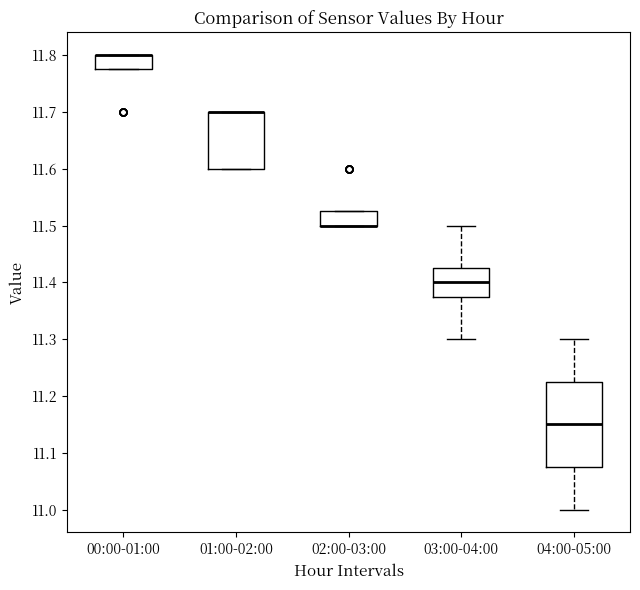

Reading left to right, read every box against the y-axis: the position of its median line, the range the box covers, and the ends of its whiskers. The values are not printed on the chart, so give them approximately, as read against the axis.

00:00-01:00: median 11.80 (drawn on the box's upper edge), box 11.78 to 11.80, whiskers 11.78 to 11.80
01:00-02:00: median 11.70 (drawn on the box's upper edge), box 11.60 to 11.70, whiskers 11.60 to 11.70
02:00-03:00: median 11.50 (drawn on the box's lower edge), box 11.50 to 11.53, whiskers 11.50 to 11.53
03:00-04:00: median 11.40, box 11.38 to 11.43, whiskers 11.30 to 11.50
04:00-05:00: median 11.15, box 11.08 to 11.23, whiskers 11.00 to 11.30